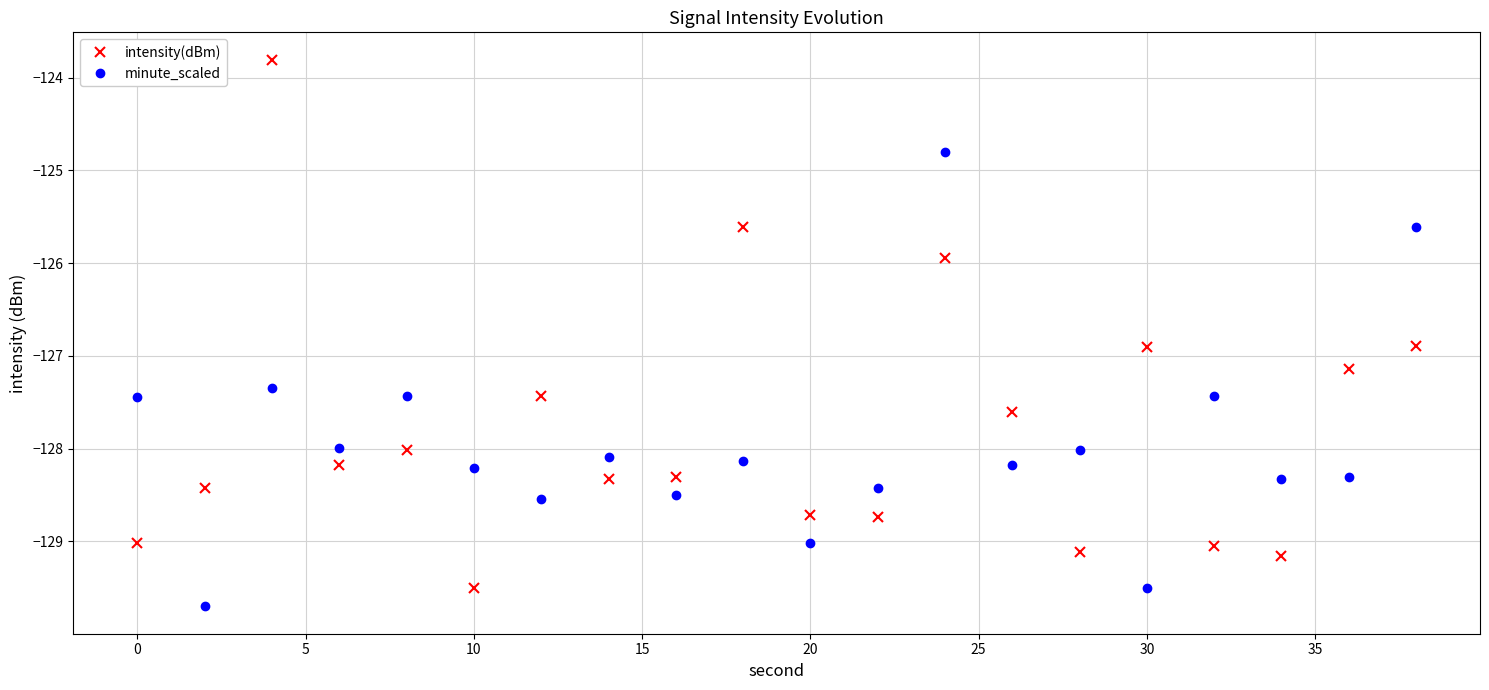

What is the average value of the intensity(dBm) series?

-127.8